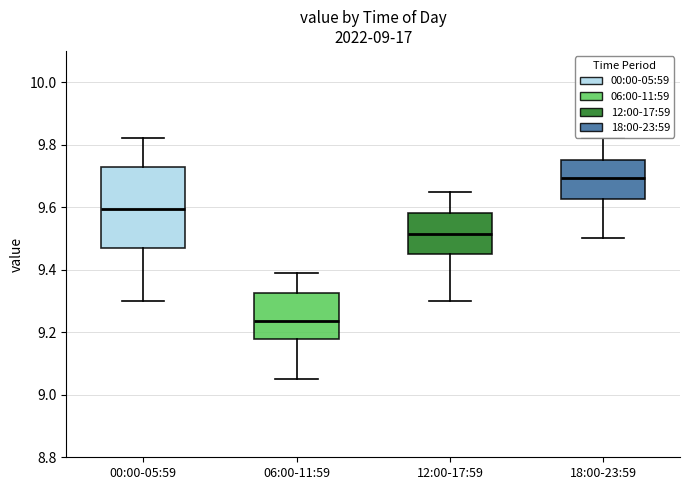

Reading left to right, transcribe this box plot: for each box, give where its median line is, the range the box spans, and where its two whiskers end, as read against the y-axis. The values are not printed on the chart, so give them approximately, as read against the axis.

00:00-05:59: median 9.60, box 9.48 to 9.74, whiskers 9.30 to 9.82
06:00-11:59: median 9.24, box 9.18 to 9.32, whiskers 9.06 to 9.40
12:00-17:59: median 9.52, box 9.46 to 9.58, whiskers 9.30 to 9.66
18:00-23:59: median 9.70, box 9.62 to 9.76, whiskers 9.50 to 9.82